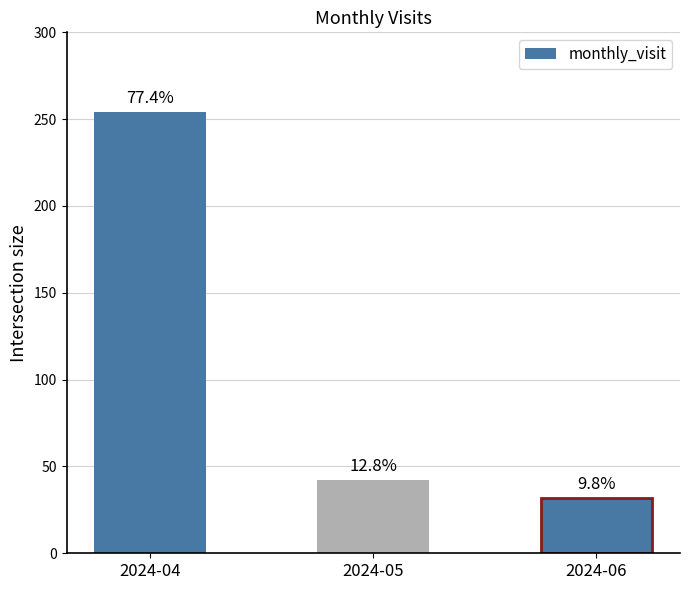

List the labels in order of value, largest first.

2024-04, 2024-05, 2024-06